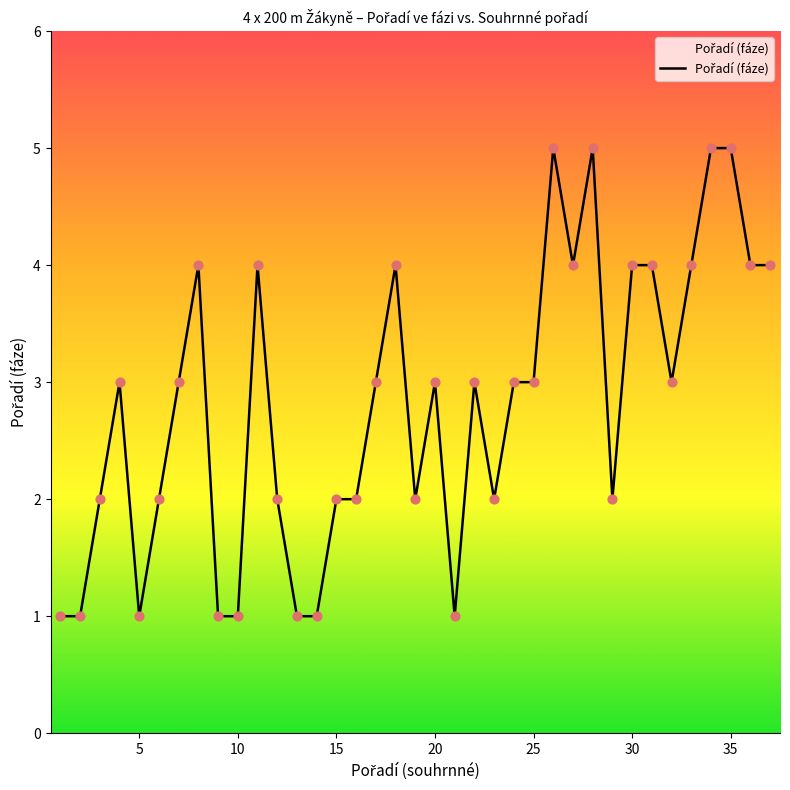

What is the maximum value shown in the chart?

5